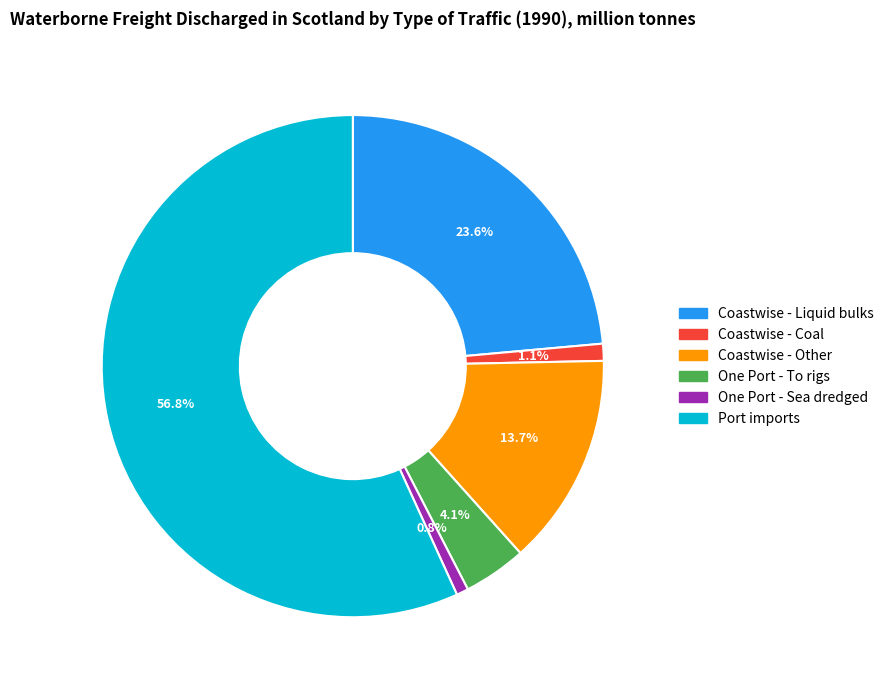

Which category has the biggest portion of the pie?

Port imports